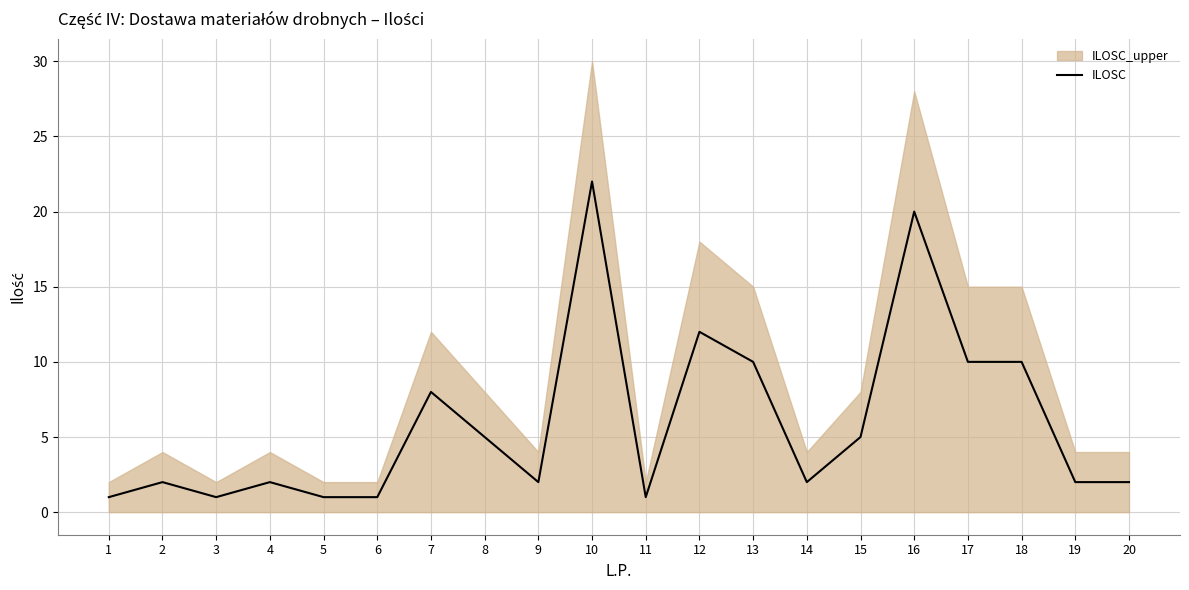

The ILOSC series shows 1 at 5. True or false?

True